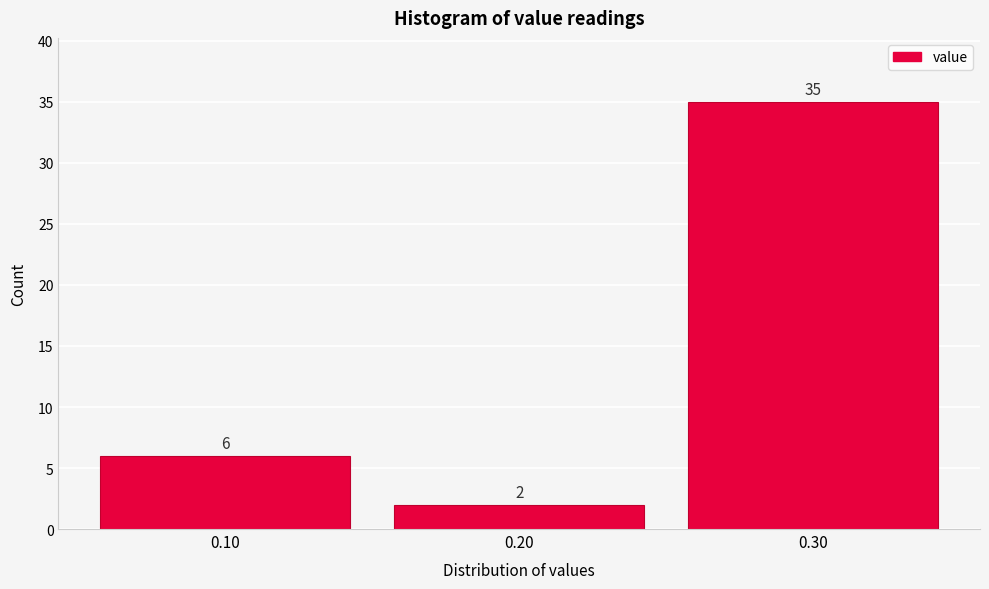

Over which range of the x-axis is the bar tallest?

0.25 to 0.35